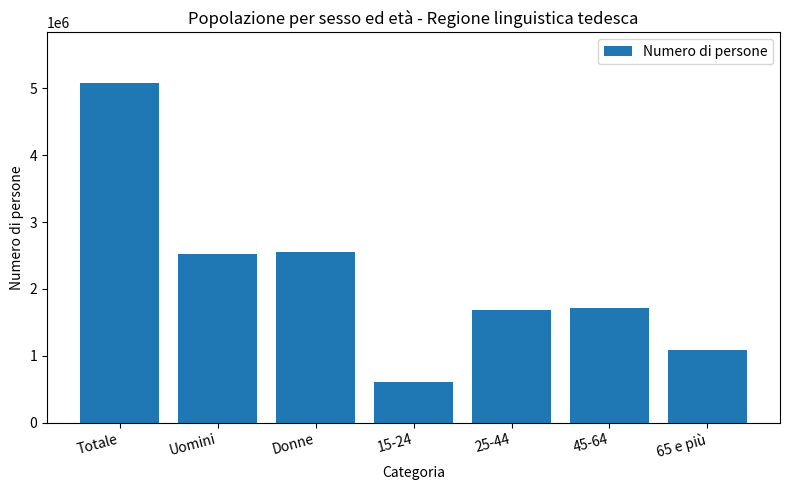

The value at 65 e più is 1462425.9. True or false?

False